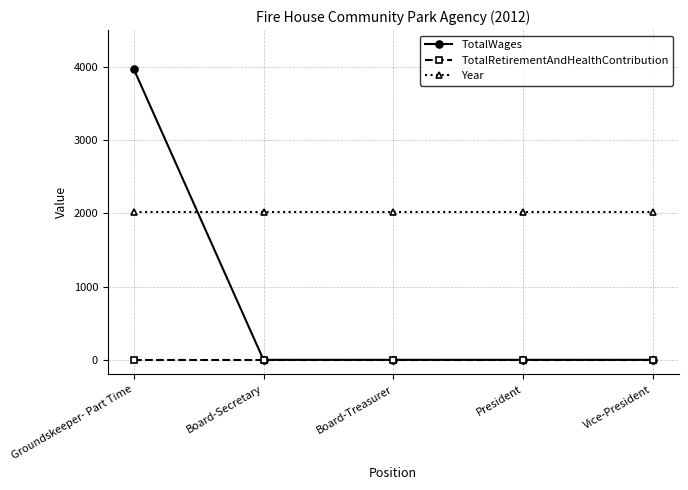

Rank the series by their maximum value, from lowest to highest.

TotalRetirementAndHealthContribution, Year, TotalWages